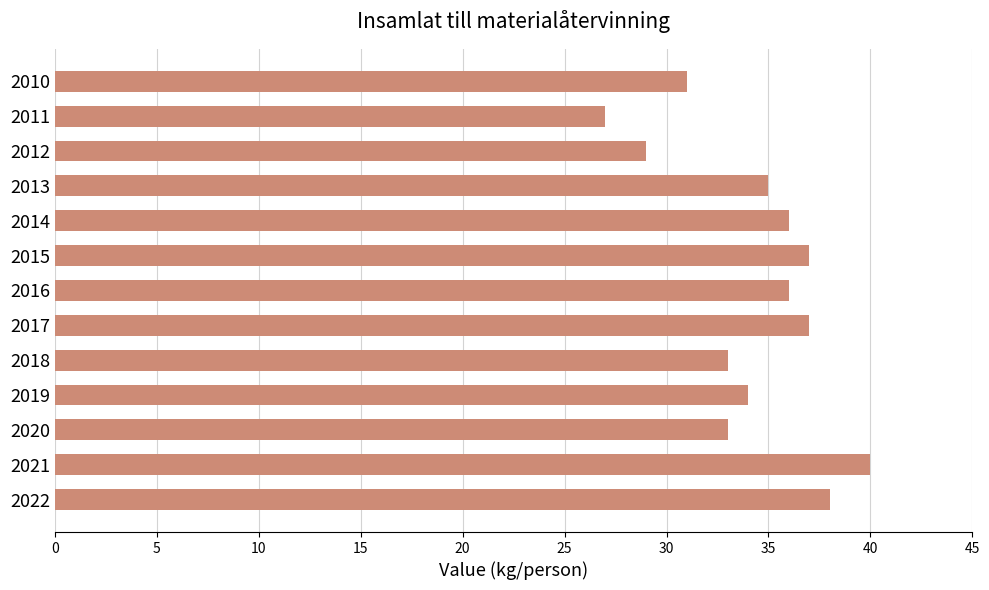

Which label corresponds to the smallest value in the chart?

2011